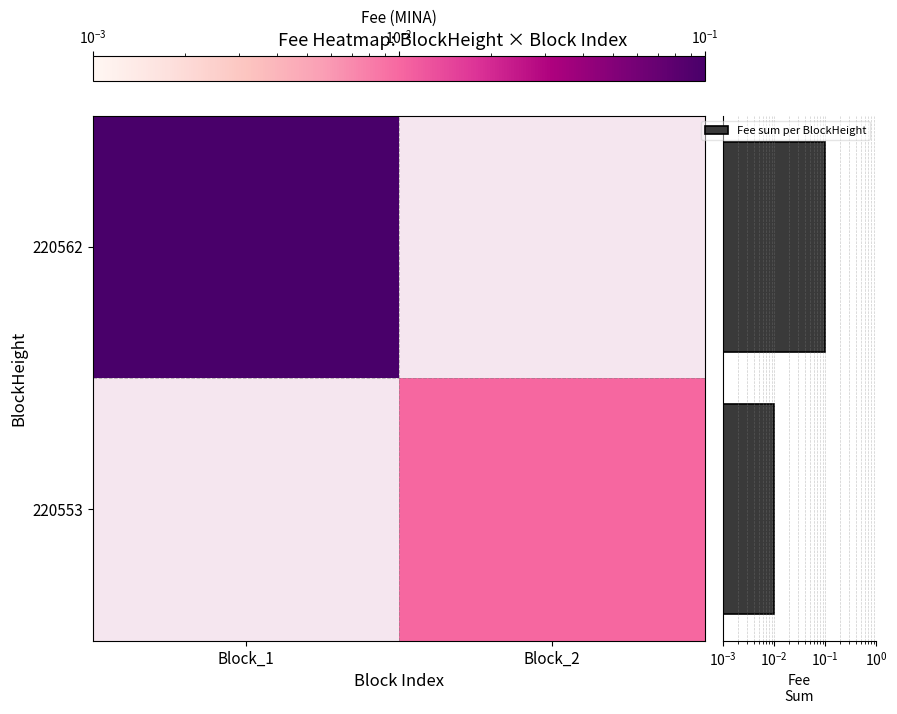

What is the sum of all Fee sum per BlockHeight values?

0.1